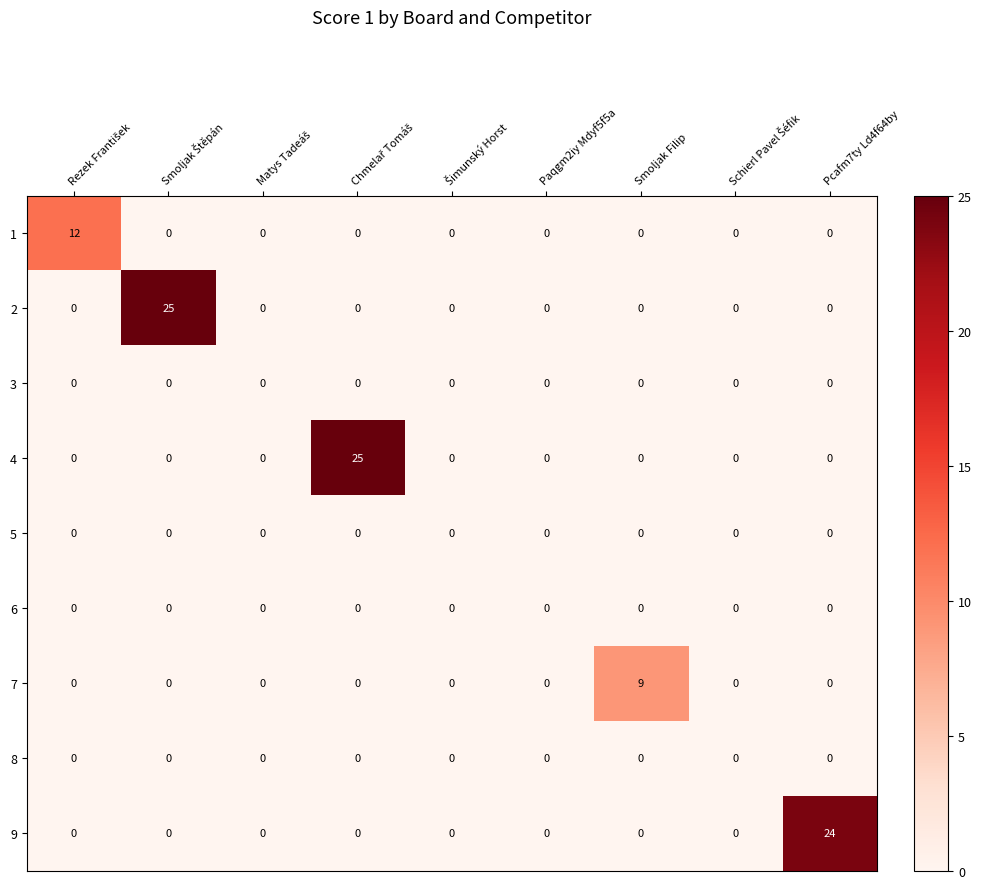

What is the sum of all 2 values?

25